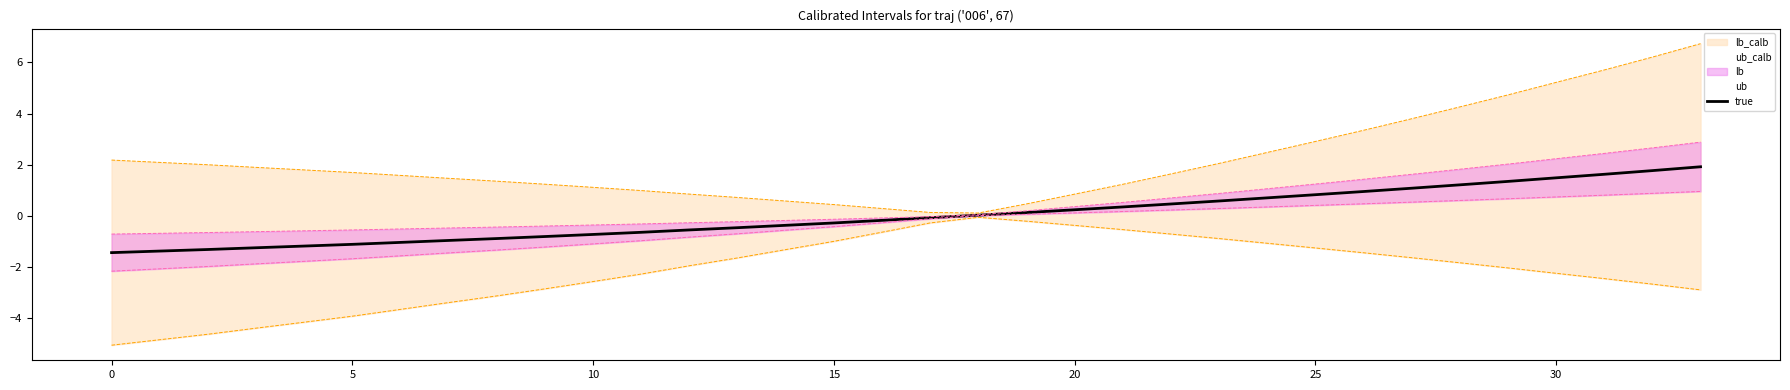

At which label does the data first exceed 0?

18